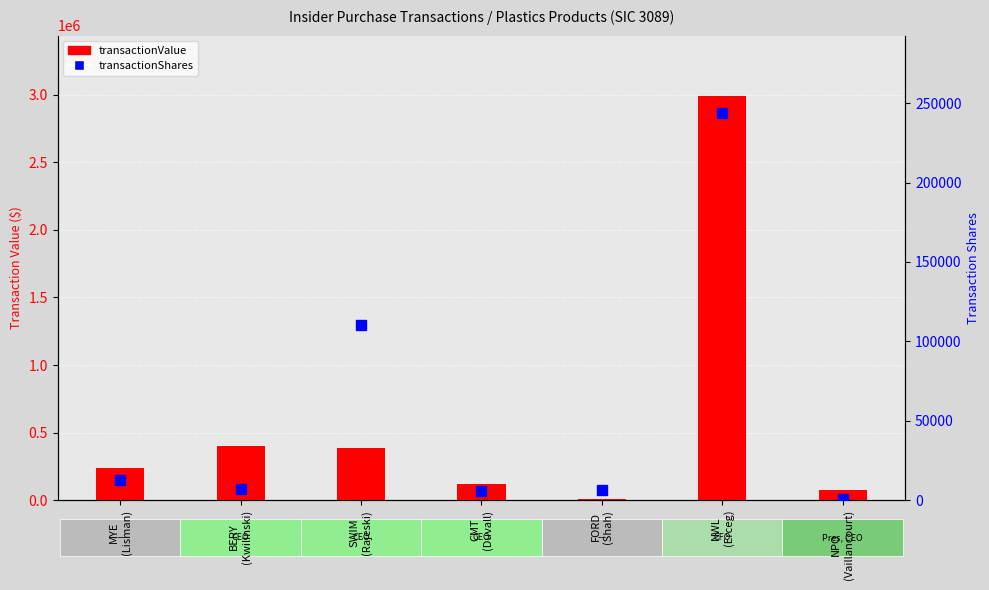

The value of transactionShares at NWL
(Erceg) is 243725. True or false?

True